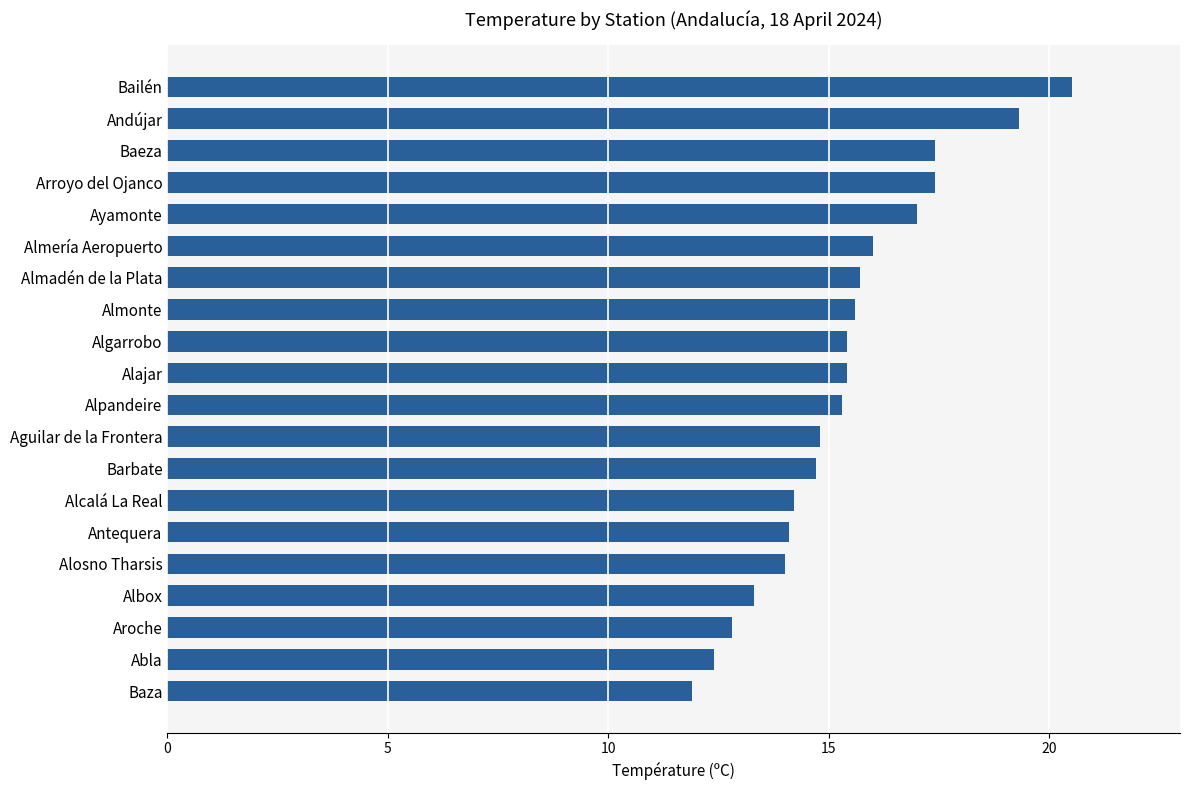

What is the difference between the values at Albox and Arroyo del Ojanco?

4.1